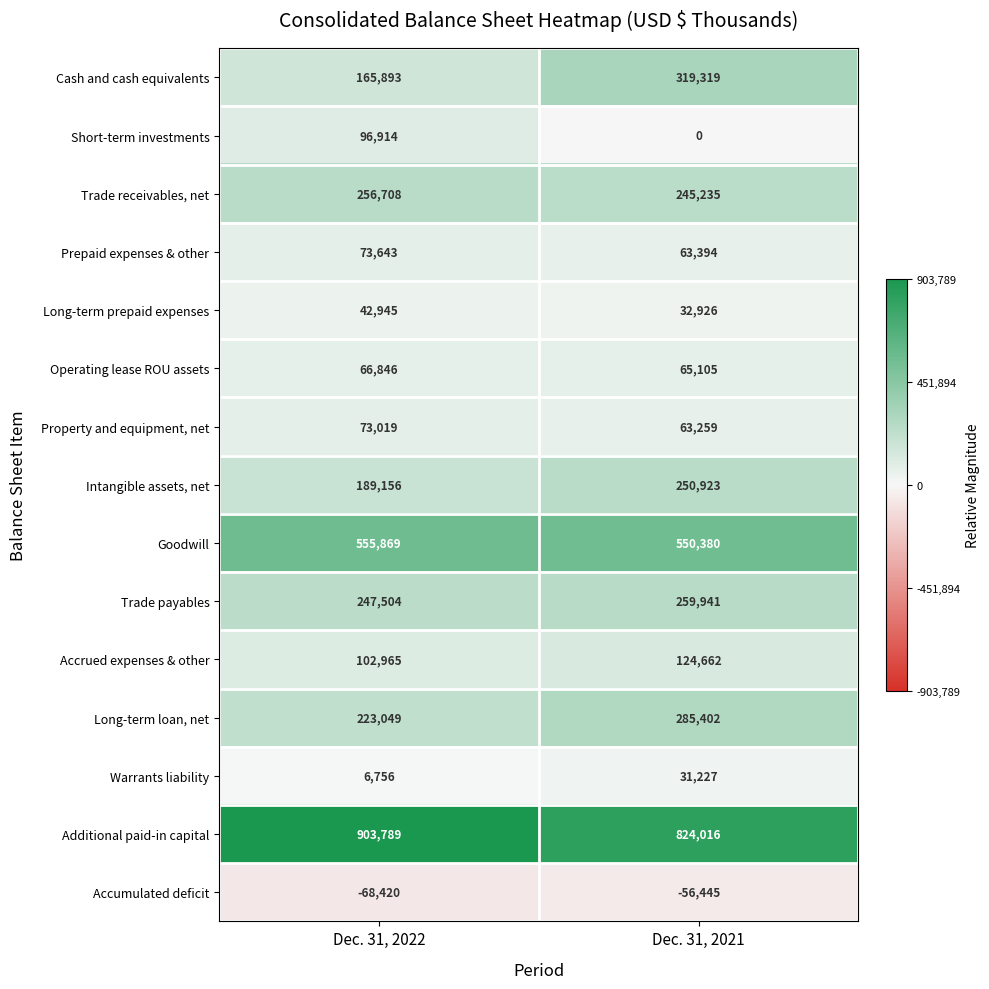

Reading left to right, transcribe all the data shown in this chart.

Cash and cash equivalents: 165893	319319
Short-term investments: 96914	0
Trade receivables, net: 256708	245235
Prepaid expenses & other: 73643	63394
Long-term prepaid expenses: 42945	32926
Operating lease ROU assets: 66846	65105
Property and equipment, net: 73019	63259
Intangible assets, net: 189156	250923
Goodwill: 555869	550380
Trade payables: 247504	259941
Accrued expenses & other: 102965	124662
Long-term loan, net: 223049	285402
Warrants liability: 6756	31227
Additional paid-in capital: 903789	824016
Accumulated deficit: -68420	-56445